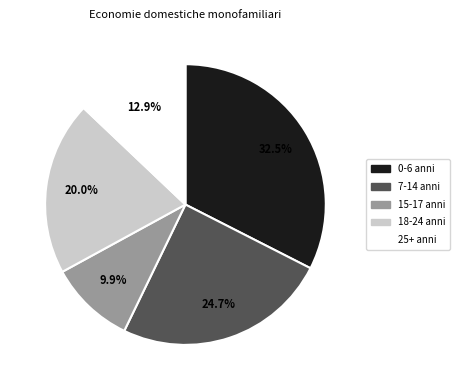

How many segments does this pie chart have?

5